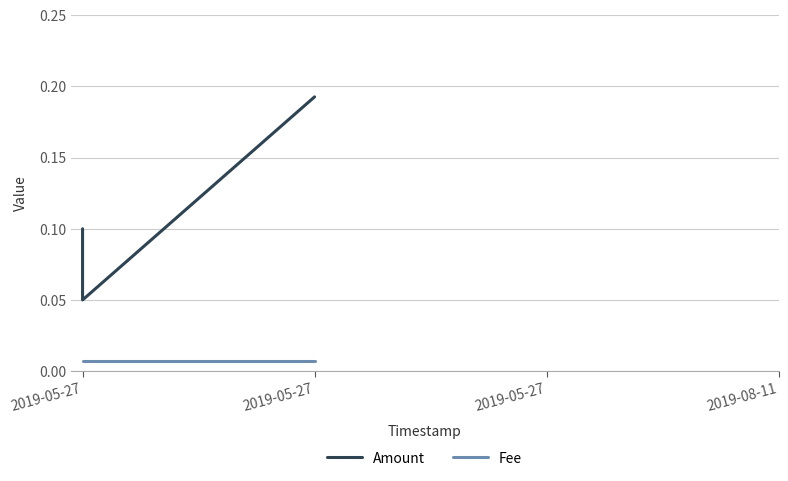

Between 2019-05-27 and 2019-05-27, which is larger?

2019-05-27